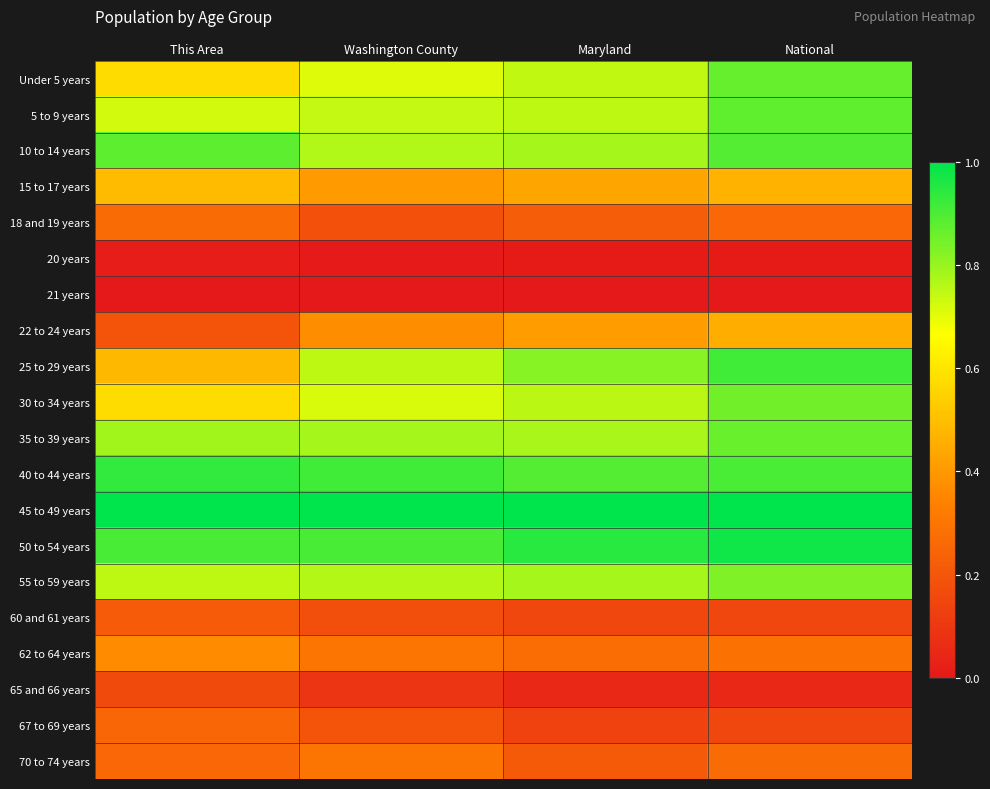

List the series in order of their peak value, lowest first.

21 years, 20 years, 65 and 66 years, 60 and 61 years, 67 to 69 years, 18 and 19 years, 70 to 74 years, 62 to 64 years, 22 to 24 years, 15 to 17 years, 55 to 59 years, 30 to 34 years, 35 to 39 years, Under 5 years, 5 to 9 years, 10 to 14 years, 25 to 29 years, 40 to 44 years, 50 to 54 years, 45 to 49 years